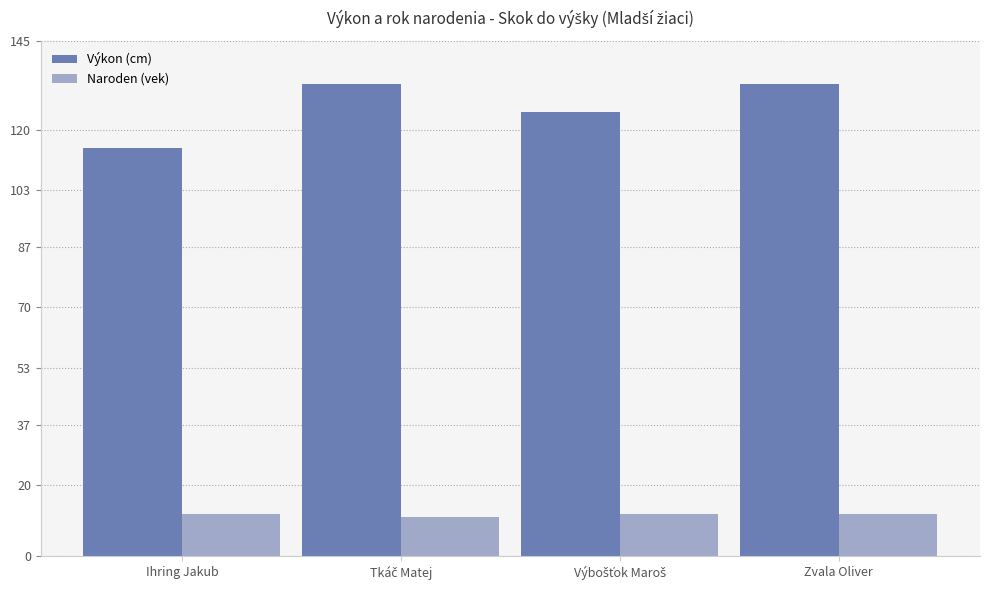

Which series has the widest spread of values?

Výkon (cm)